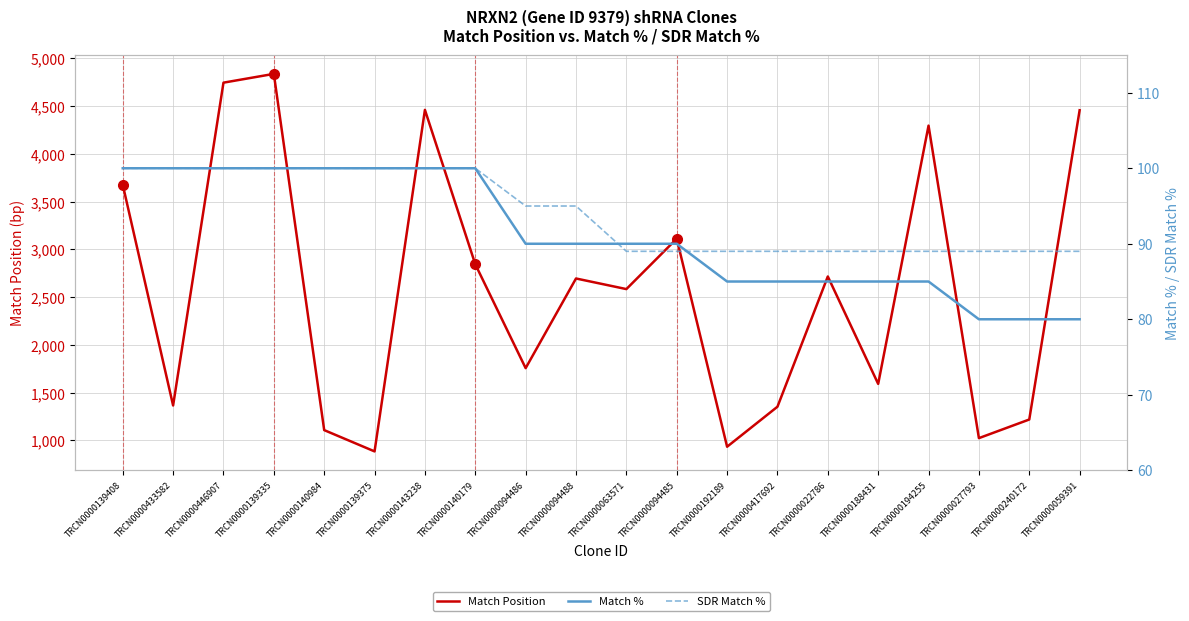

What are all the series names shown in the legend?

Match Position, Match %, SDR Match %